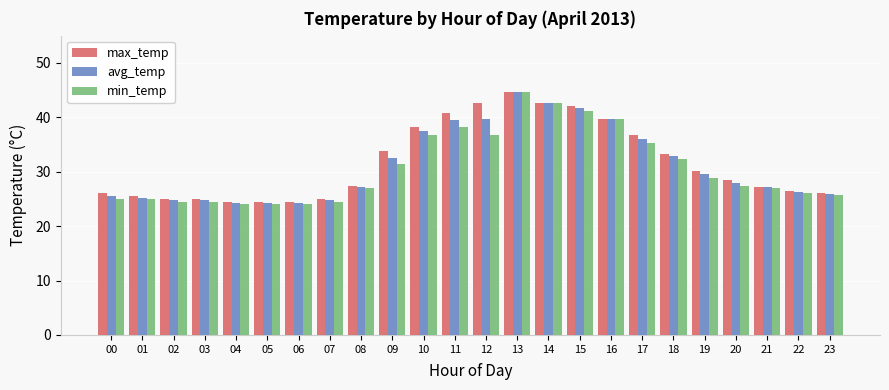

Count the number of categories in the chart.

24